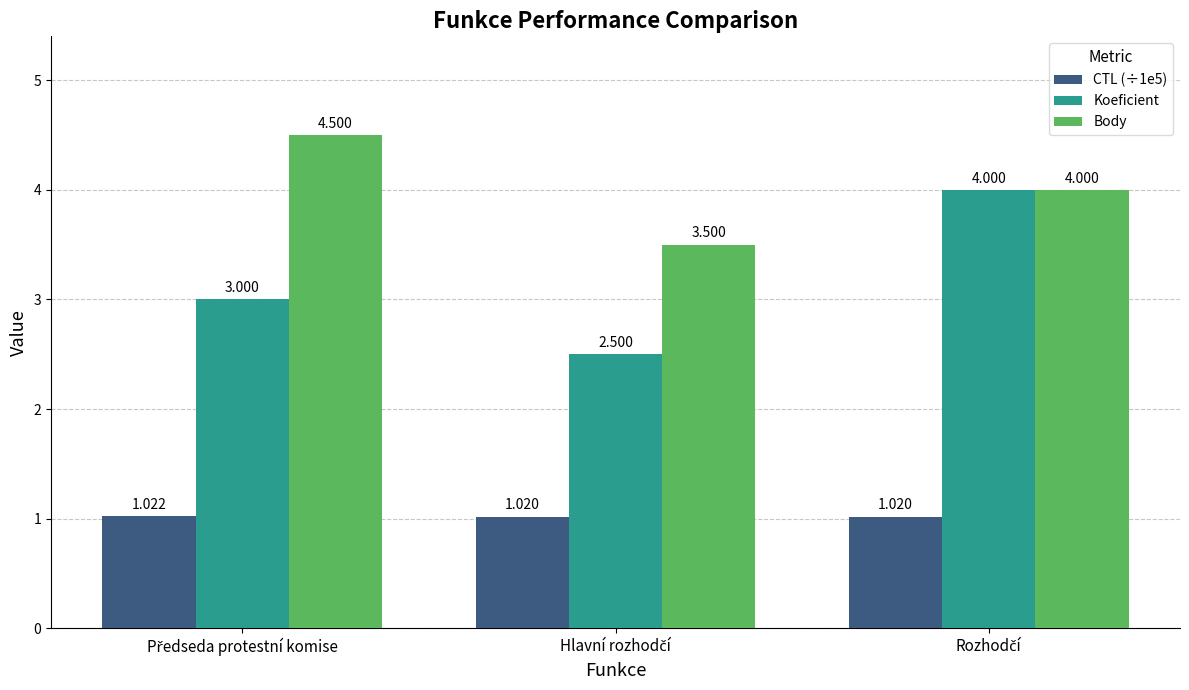

Which series has the widest spread of values?

Koeficient